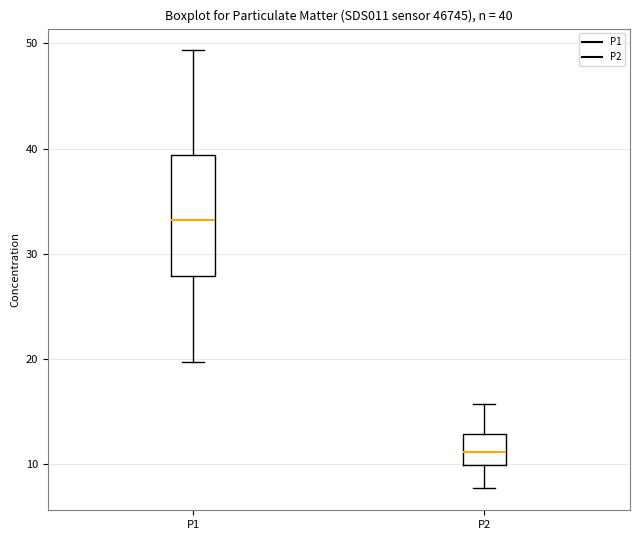

Which box has the highest median line?

P1